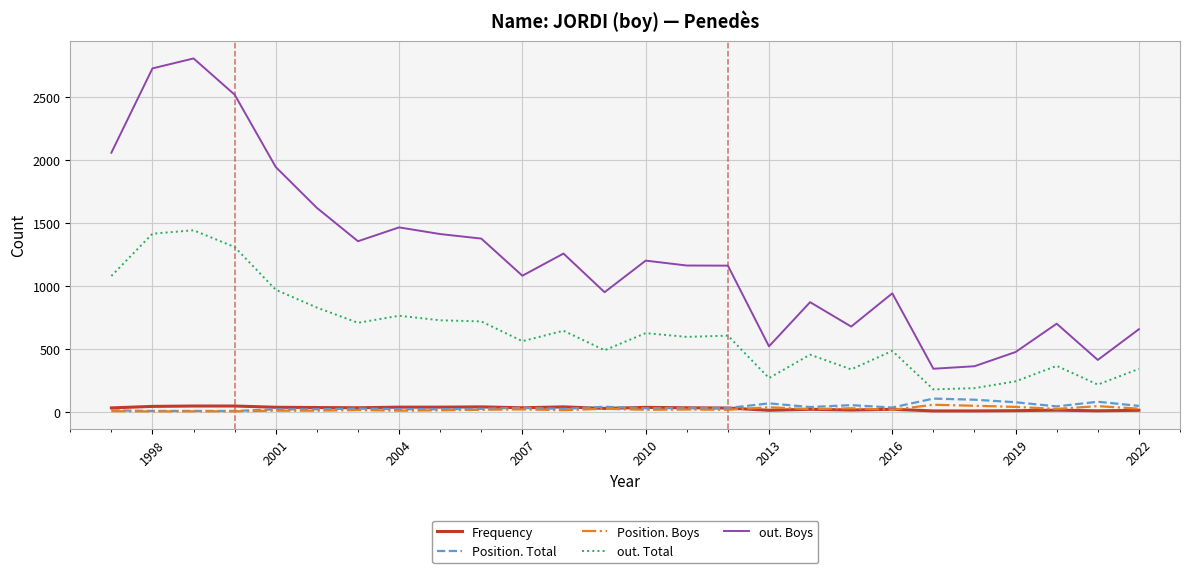

Which series has the largest total across all categories?

out. Boys